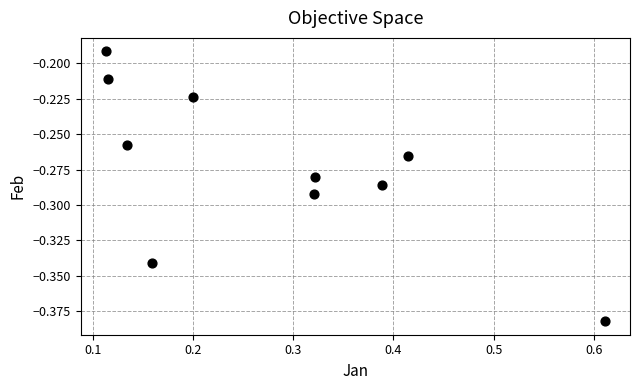

What is the range of X values (max minus min)?

0.5